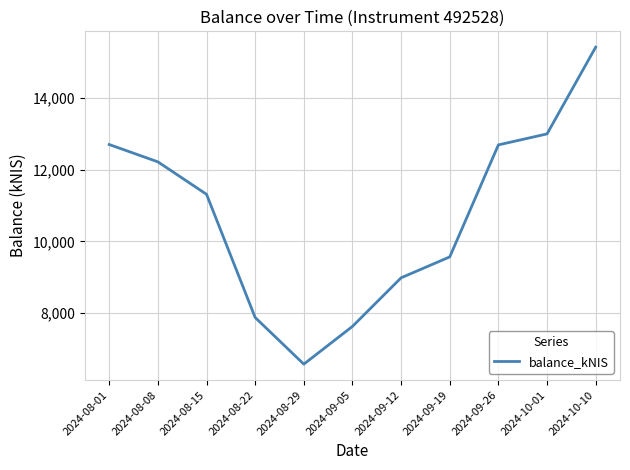

What is the average value?

10723.4